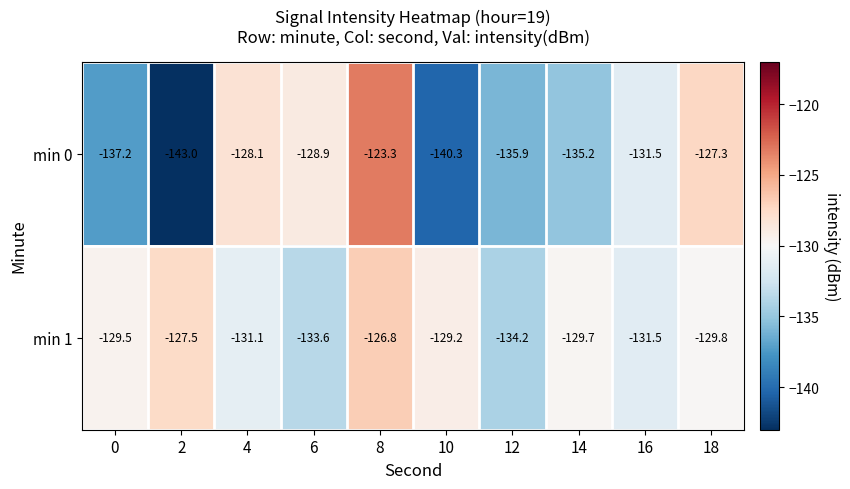

Which series has the widest spread of values?

min 0